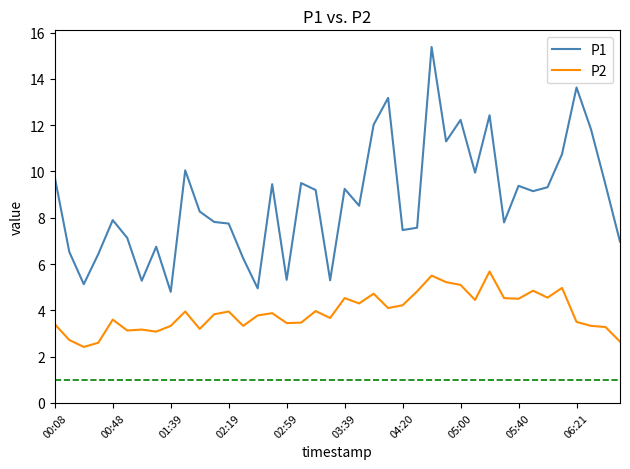

What is the highest value of the P1 series?

15.4